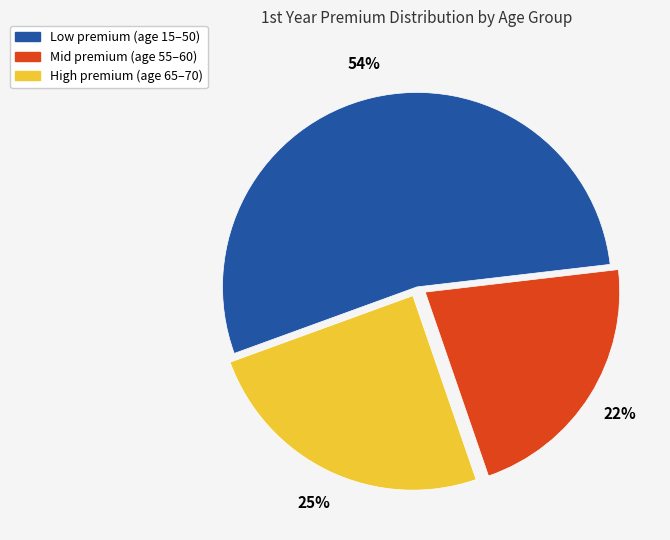

Is there any slice that represents more than half of the pie?

Yes